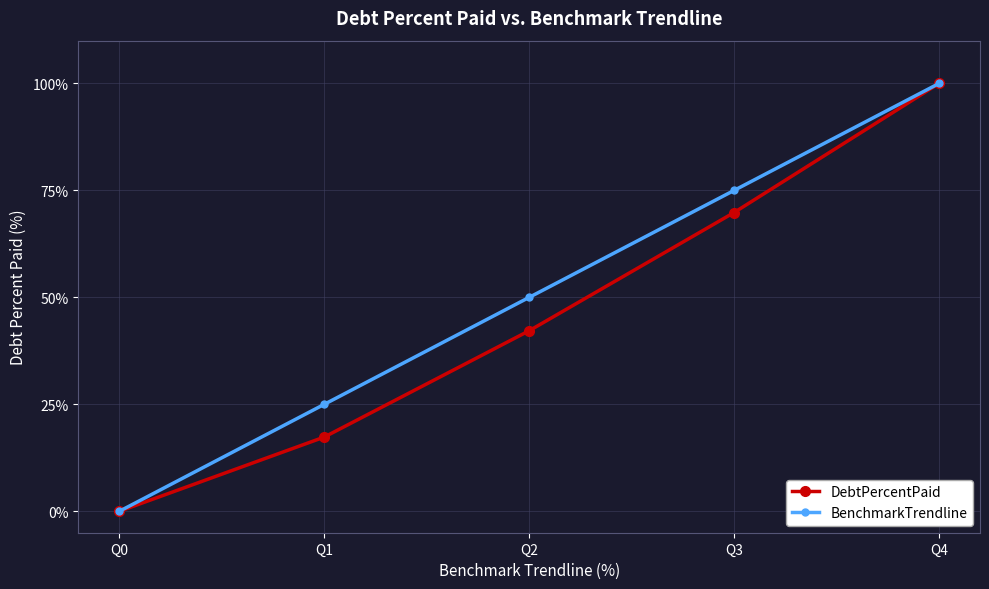

List the labels in order of DebtPercentPaid value, smallest first.

Q0, Q1, Q2, Q3, Q4